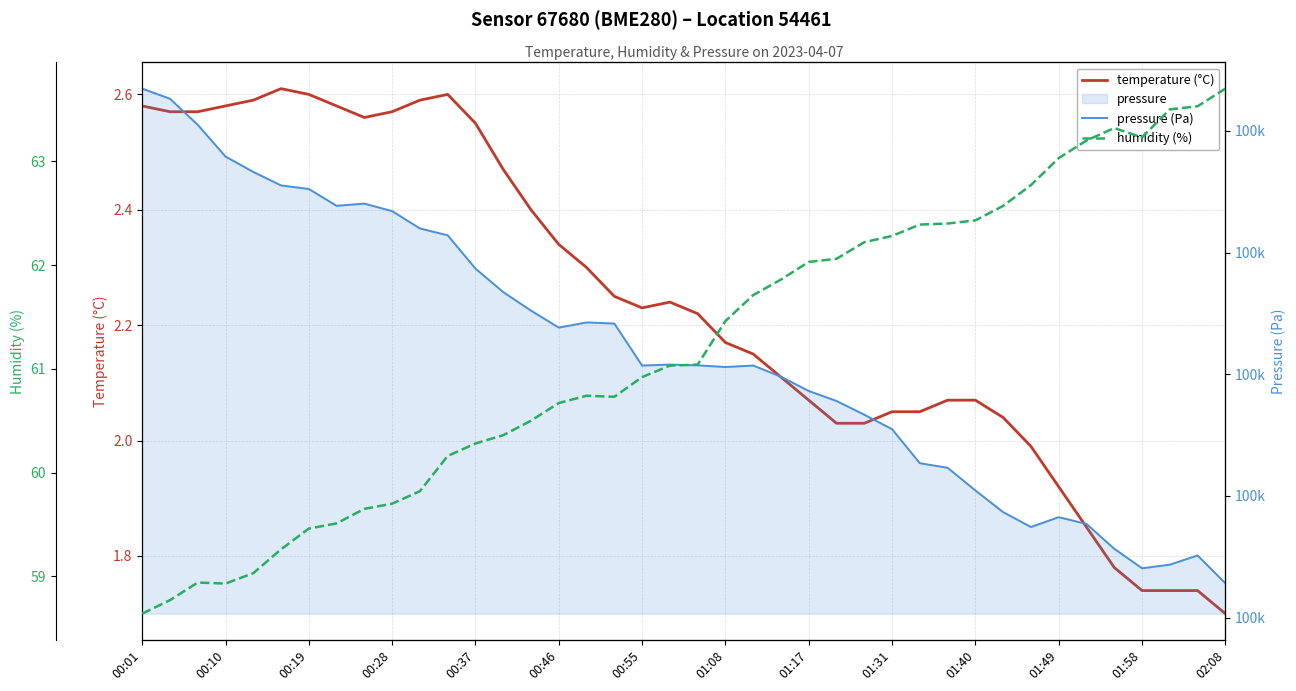

What is the average value of the temperature (°C) series?

2.2